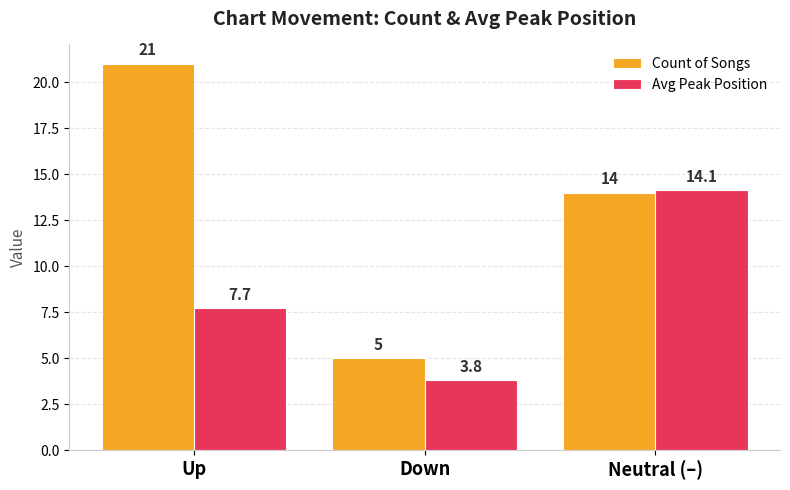

What is the lowest value of the Avg Peak Position series?

3.8